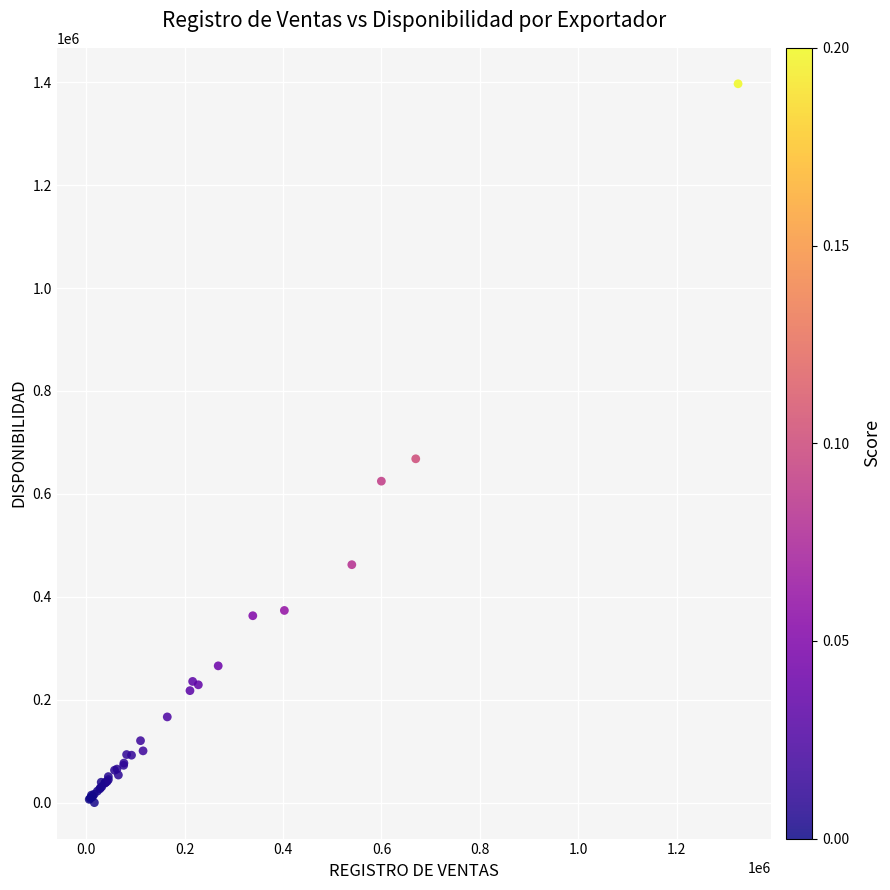

What Y value in the scatter plot is closest to 698513?

668223.8